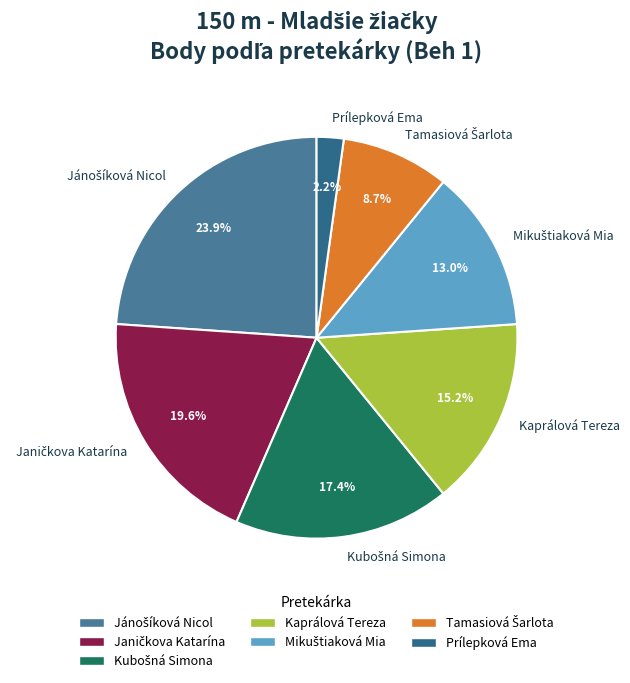

Which has a higher value, Kaprálová Tereza or Prílepková Ema?

Kaprálová Tereza